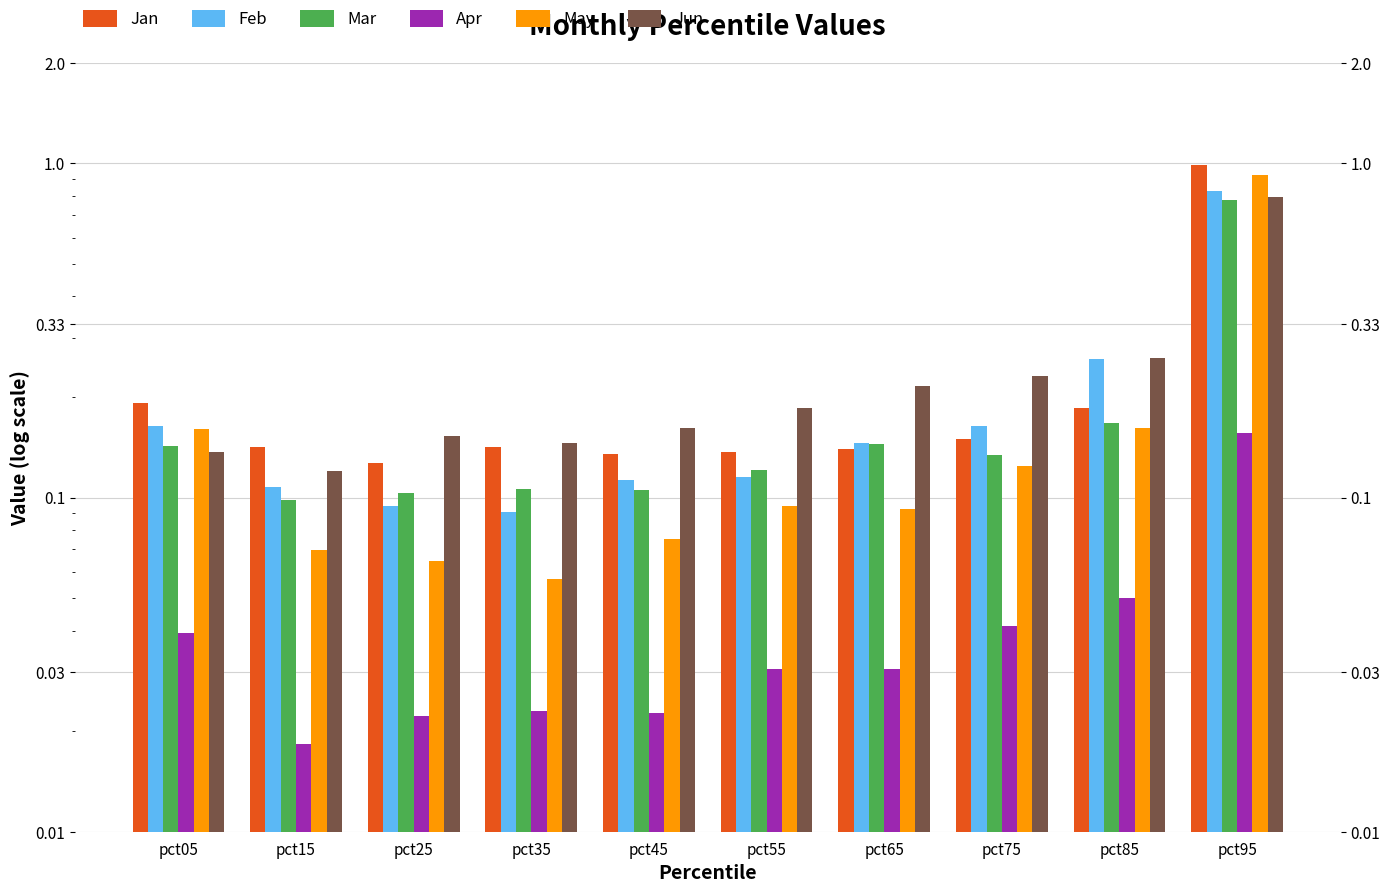

The value of Mar at pct95 is 1.3. True or false?

False